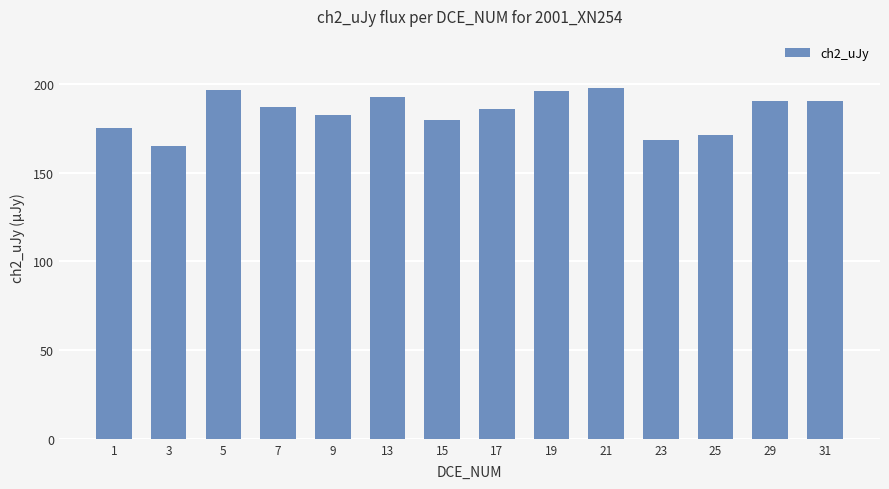

The chart shows a value of 104.5 at 31. True or false?

False